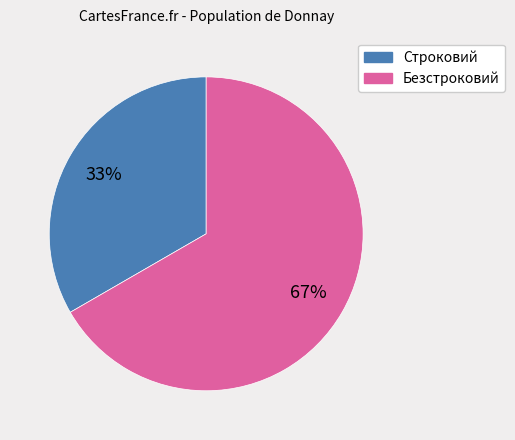

Between Безстроковий and Строковий, which is larger?

Безстроковий